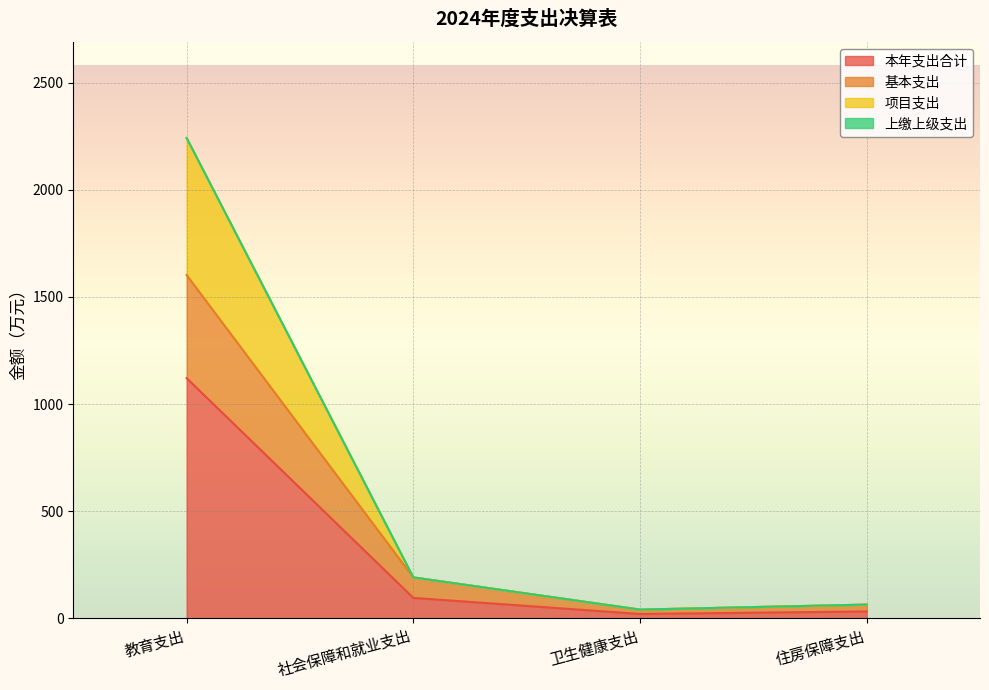

Reading left to right, extract all data points from this chart.

本年支出合计: 1120.9	95.5	20.4	32.1
基本支出: 1602.2	191.0	40.8	64.2
项目支出: 2241.8	191.0	40.8	64.2